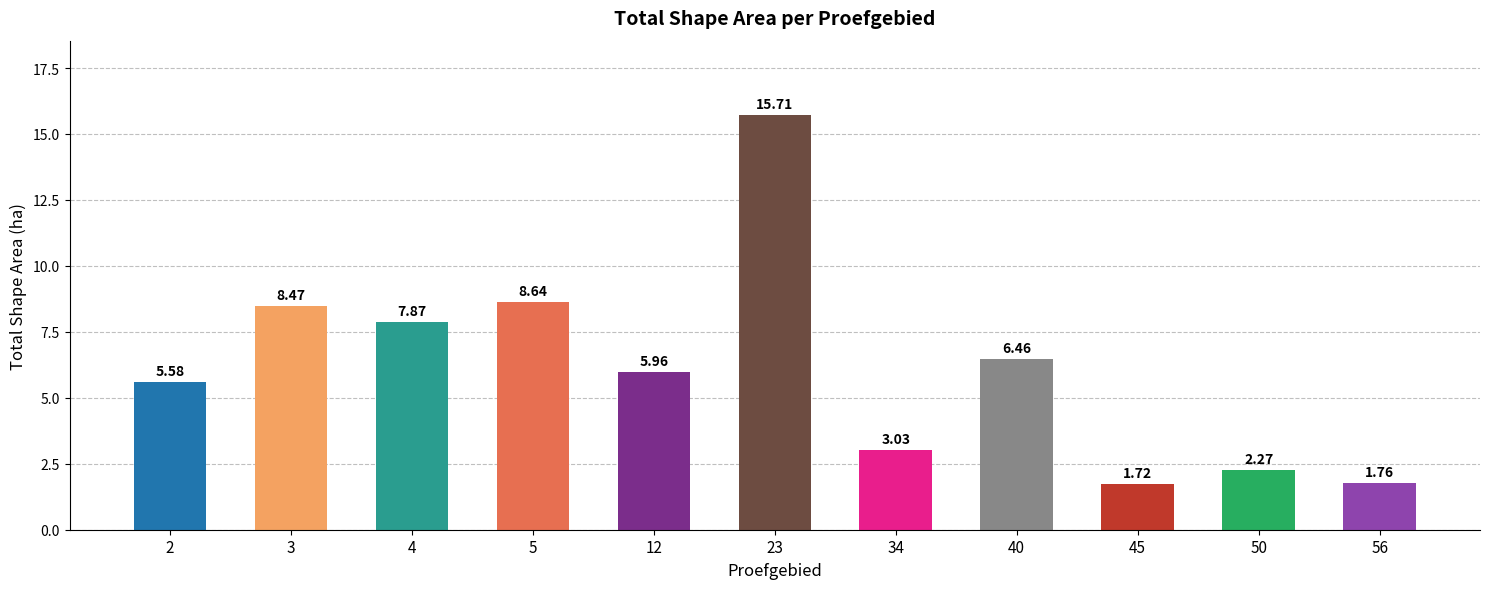

Approximately how many times larger is the value at 56 compared to 3?

0.2